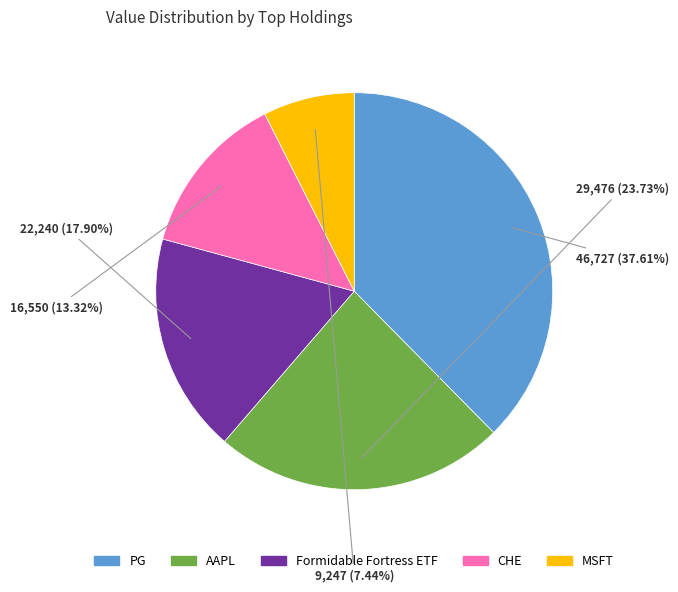

Which category has the smallest portion of the pie?

MSFT